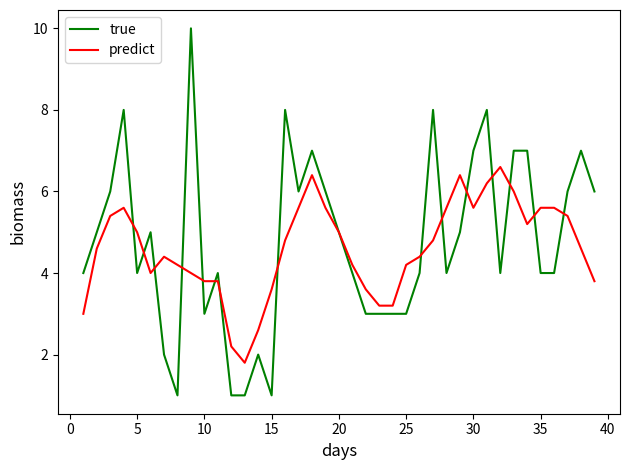

What is the smallest value displayed?

1.0